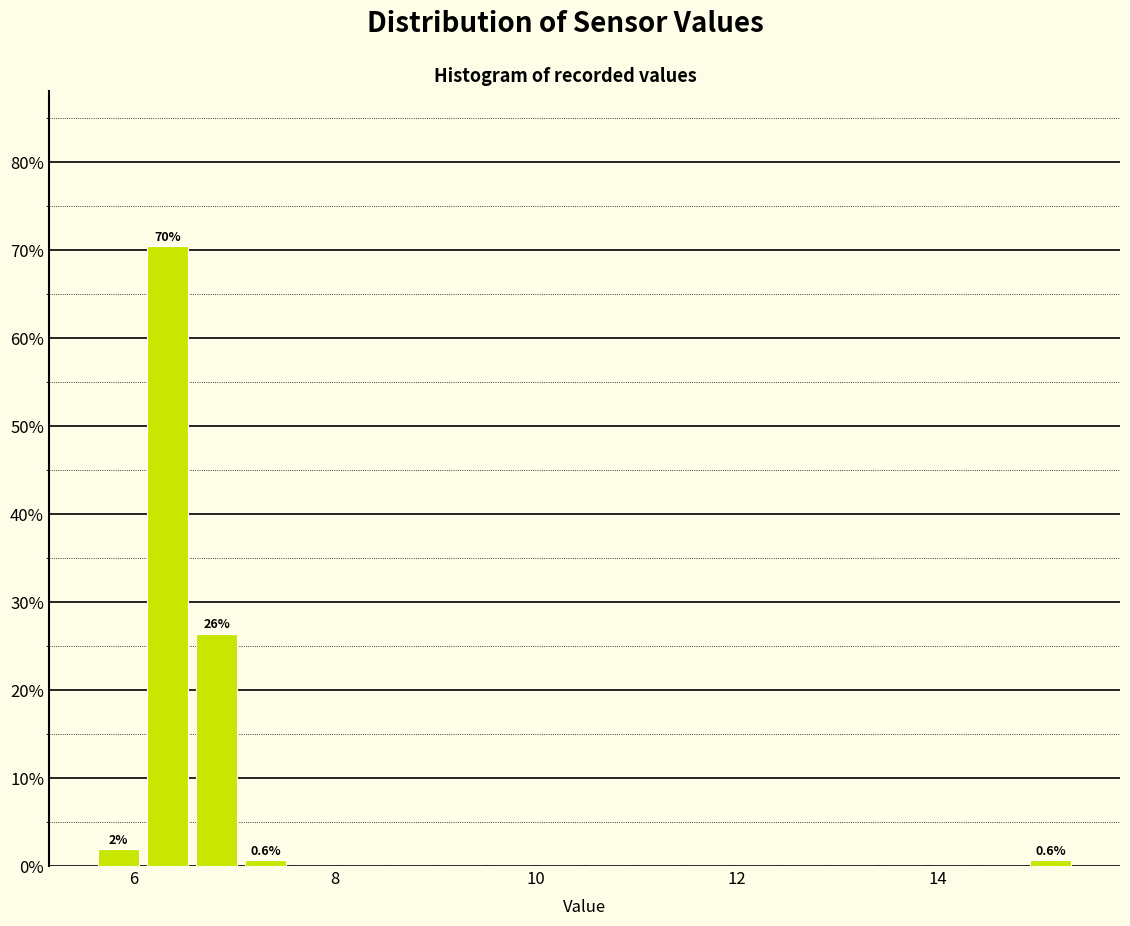

Read against the x-axis, roughly where is the centre of the tallest bar?

6.4